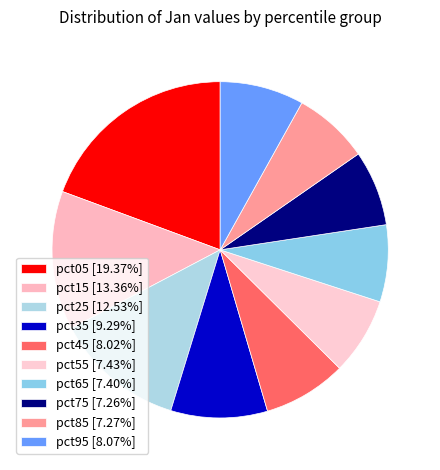

Is there a majority slice in this chart?

No